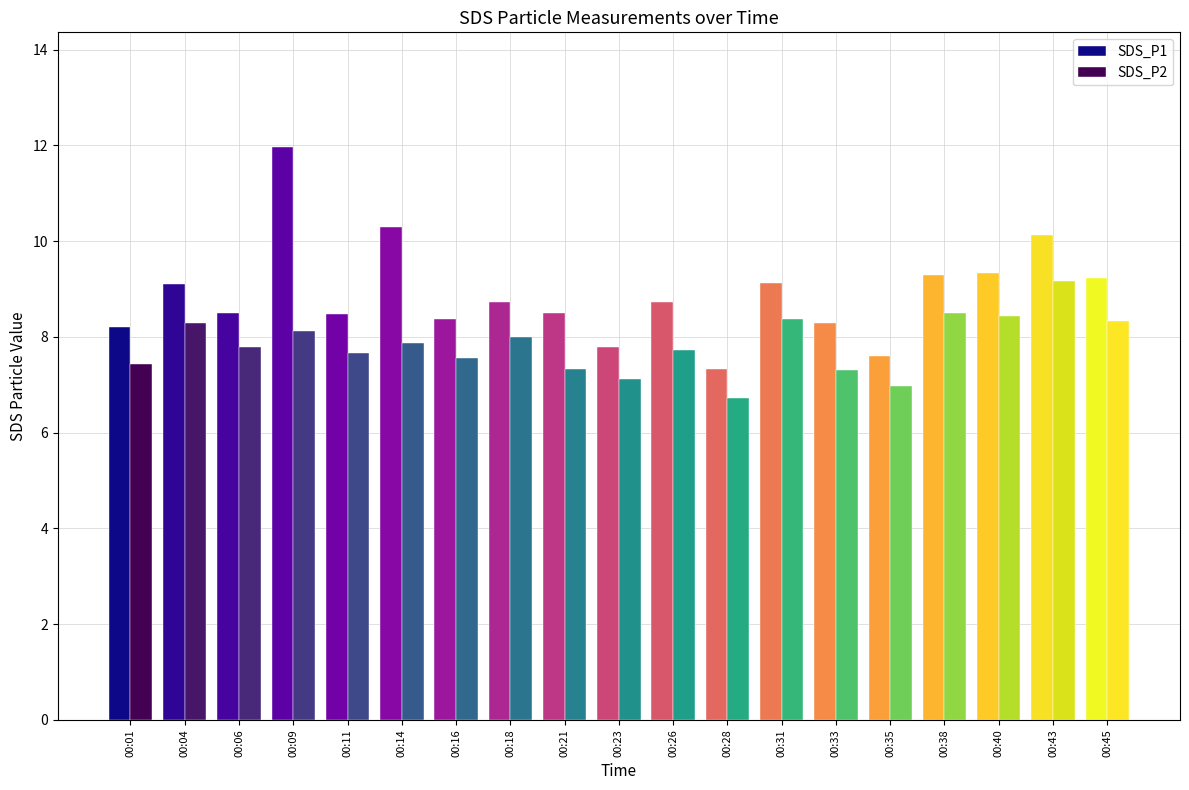

How many series are shown in this chart?

2